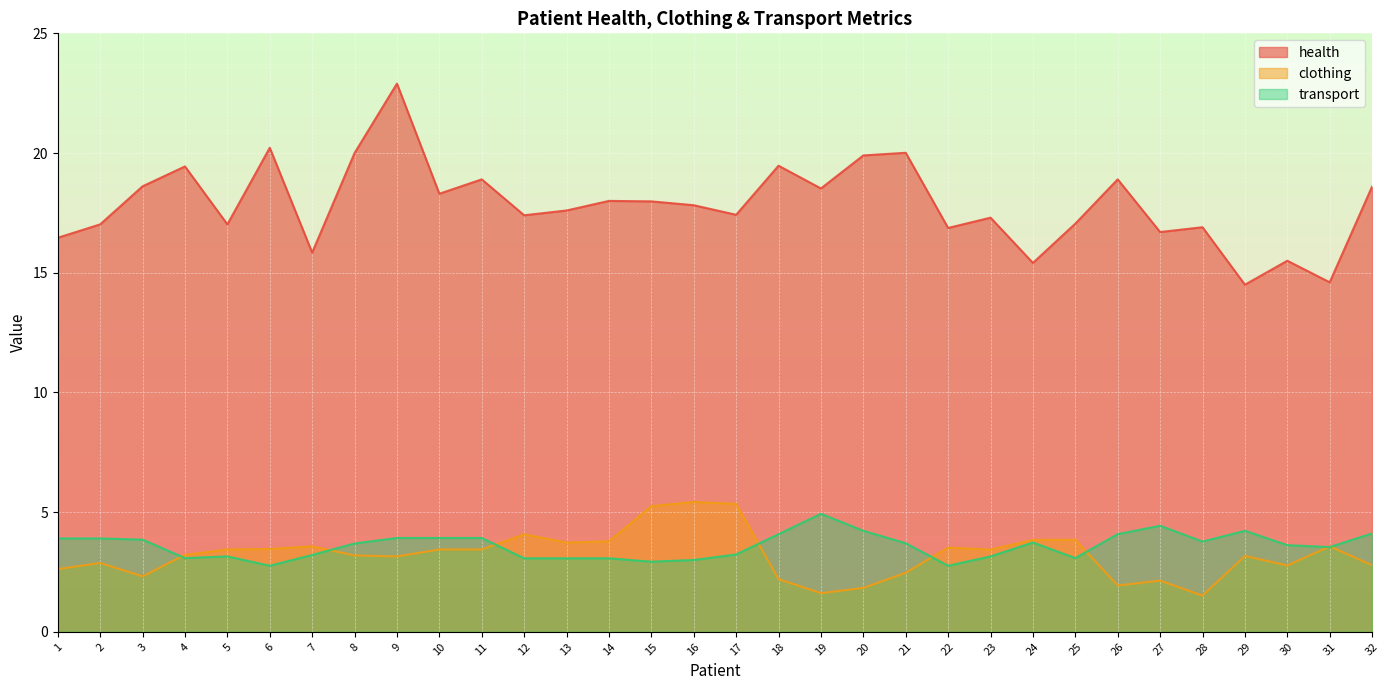

List the series in order of their peak value, lowest first.

transport, clothing, health